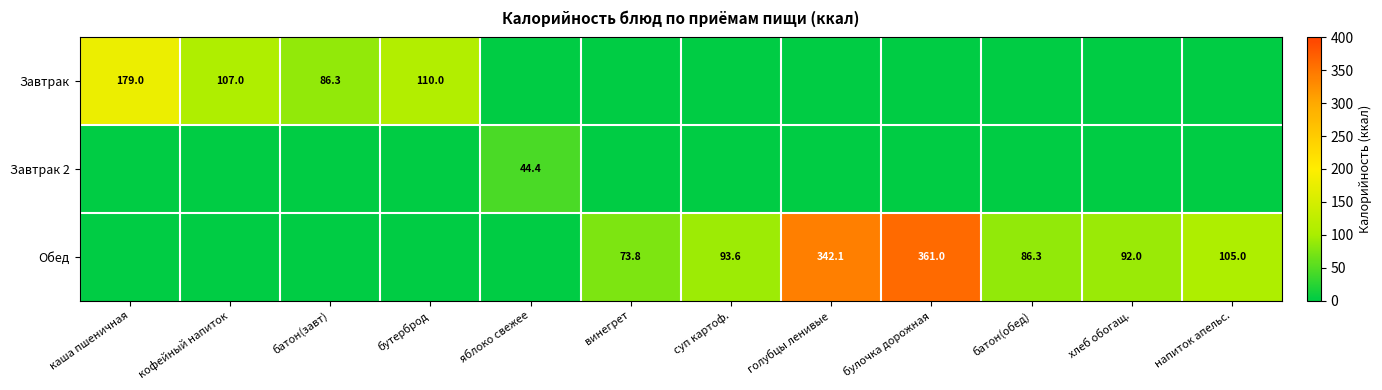

The Обед series shows 105.0 at напиток апельс.. True or false?

True